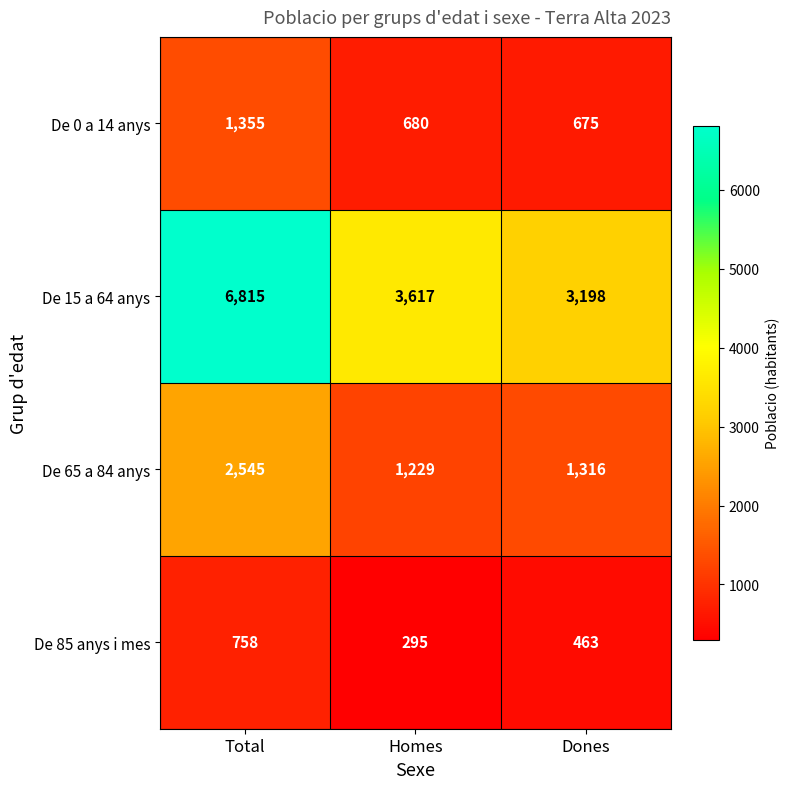

Rank the series at Homes from highest to lowest value.

De 15 a 64 anys, De 65 a 84 anys, De 0 a 14 anys, De 85 anys i mes